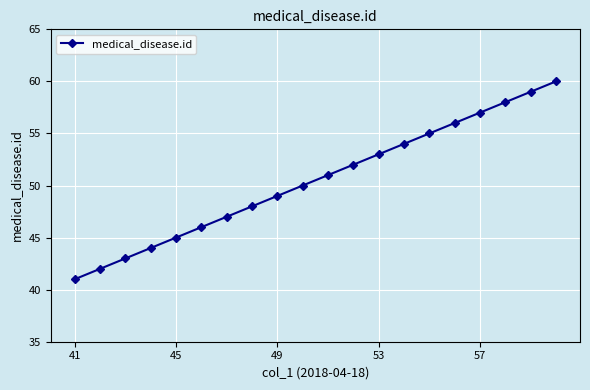

True or false: there are more than 2 points higher than both neighbors.

False